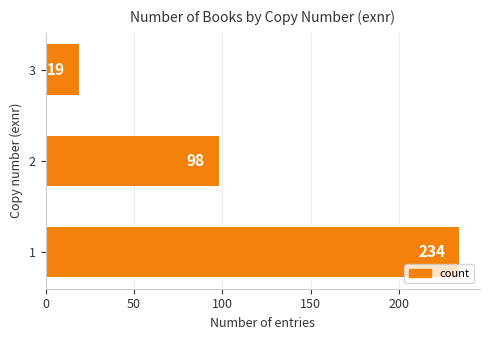

List the labels in order of value, largest first.

1, 2, 3